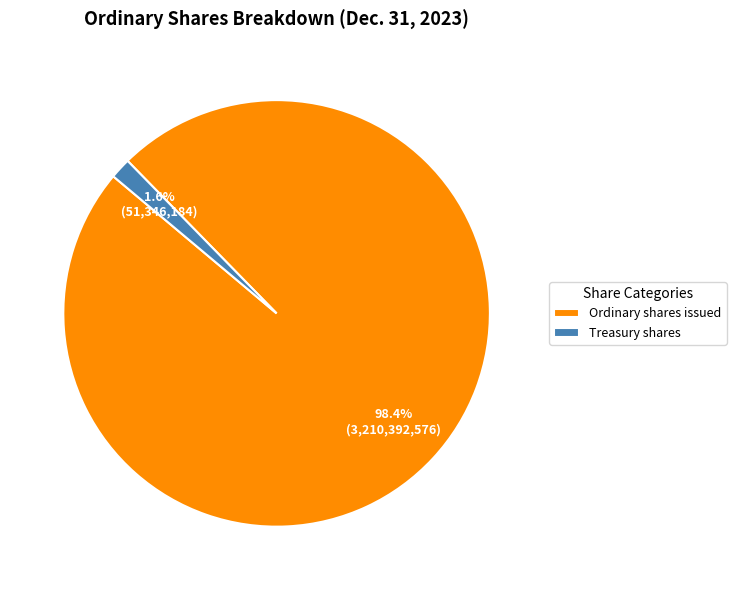

Count the number of slices in the pie.

2